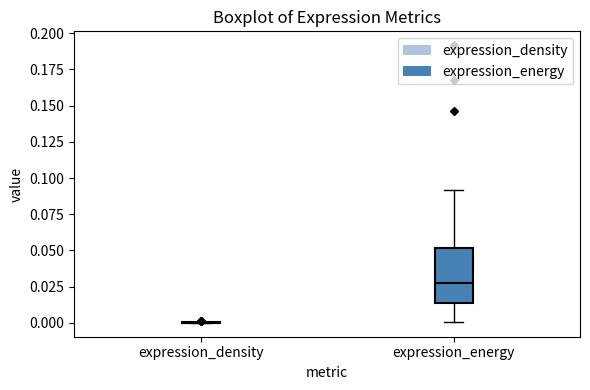

Comparing the boxes themselves (not the whiskers), which one is the tallest?

expression_energy